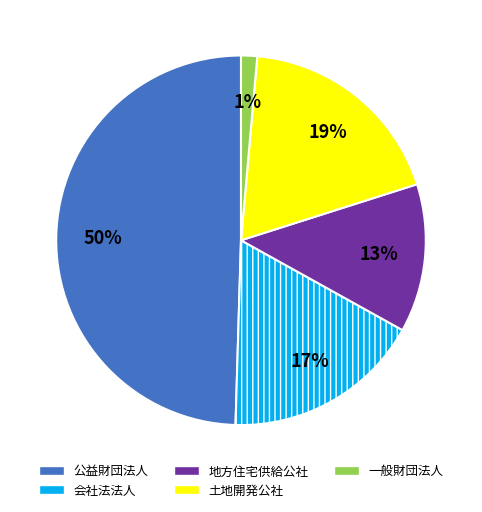

To the nearest percent, what percentage of the pie is 土地開発公社?

19%